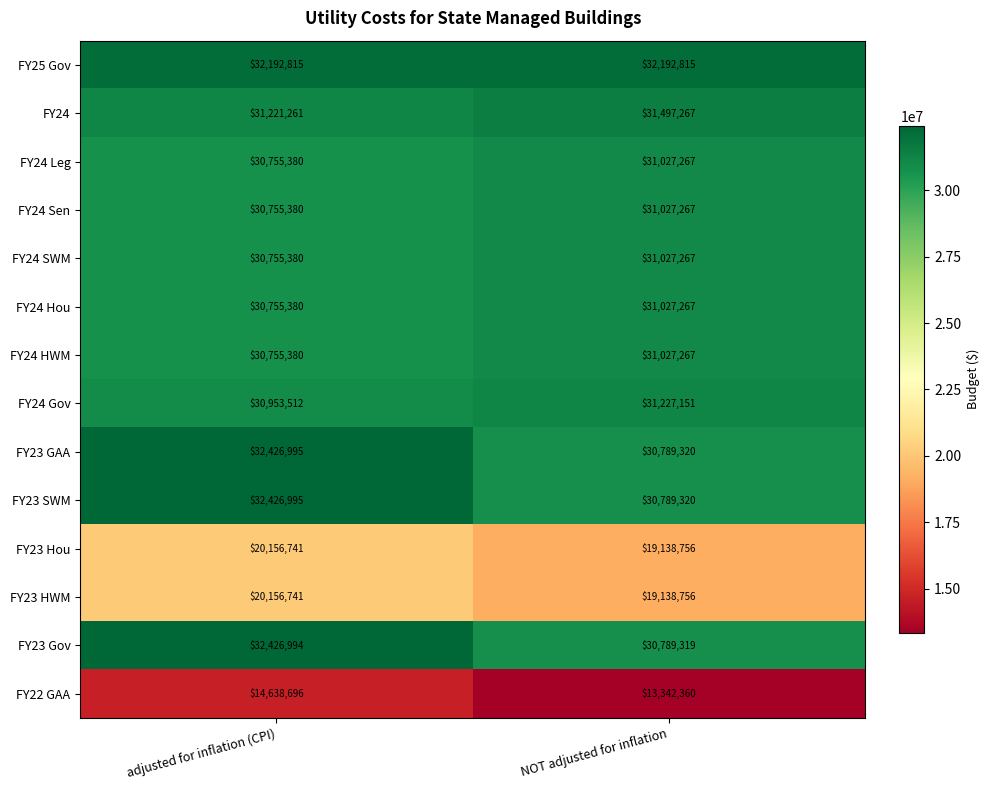

At how many categories does at least one series exceed 31559106?

2